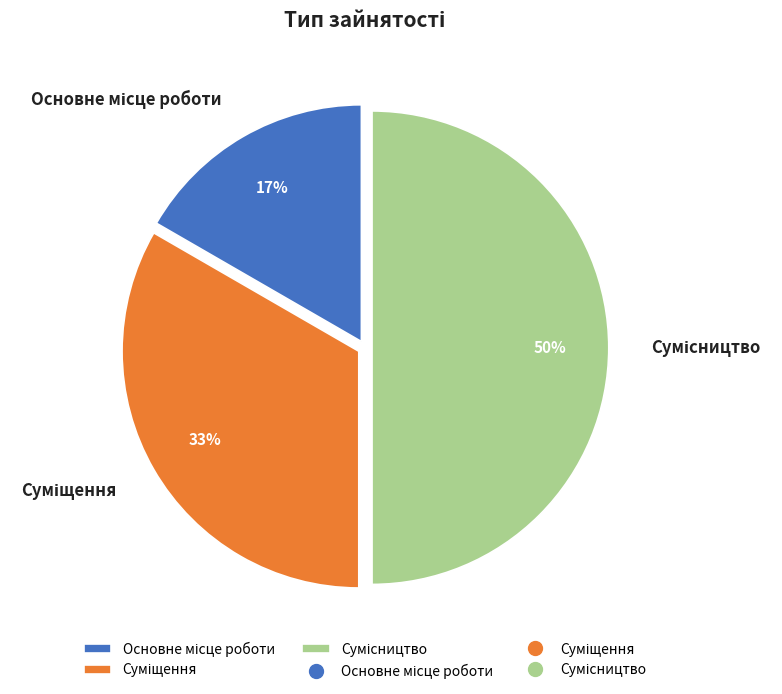

To the nearest percent, what is the average slice percentage?

33%